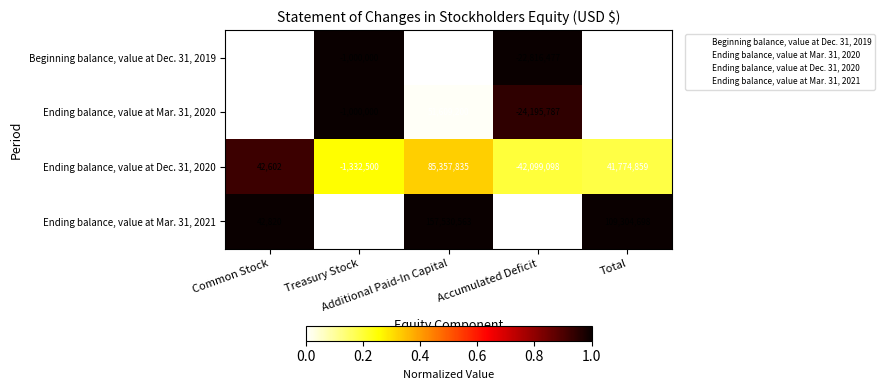

Which label corresponds to the smallest value in the chart?

Accumulated Deficit